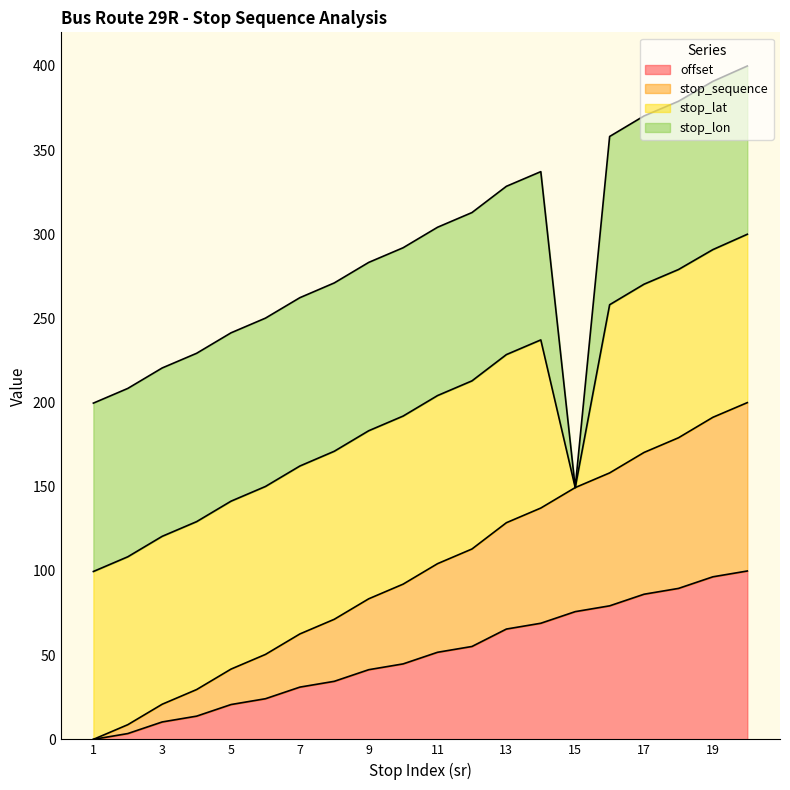

What is the maximum value for offset?

100.0